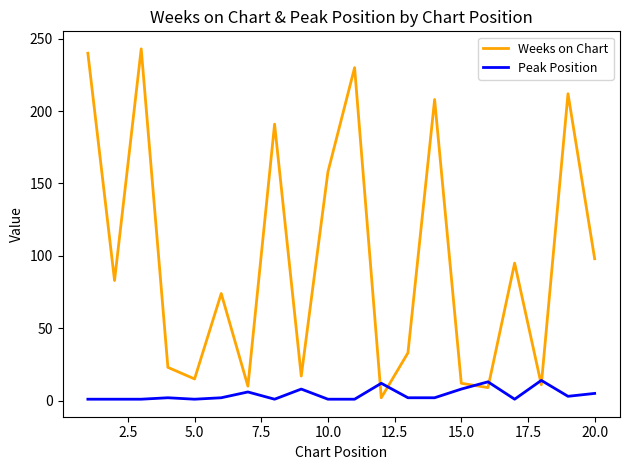

Rank the series by their maximum value, from lowest to highest.

Peak Position, Weeks on Chart